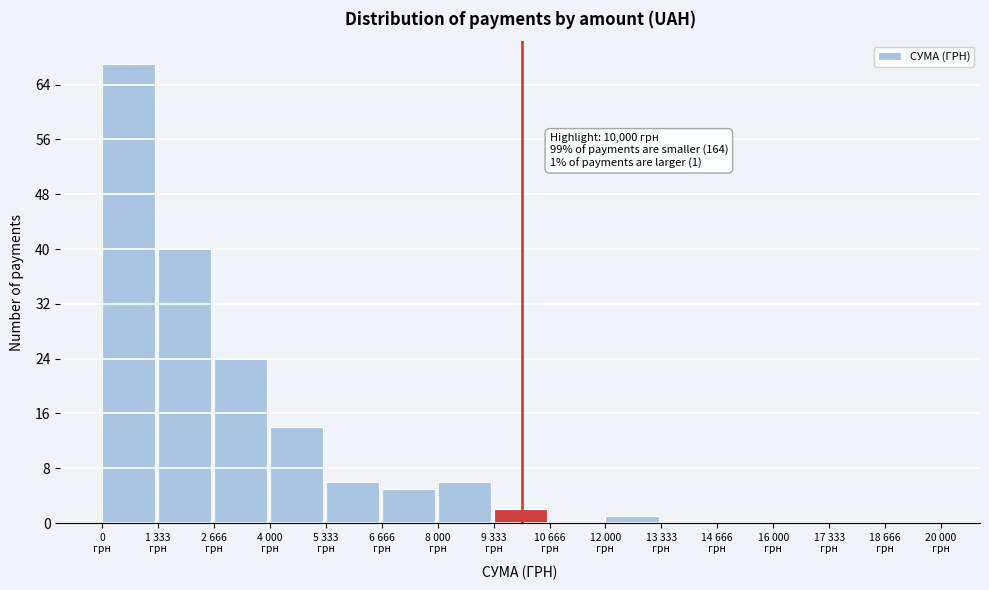

What is the sum of all values?

165